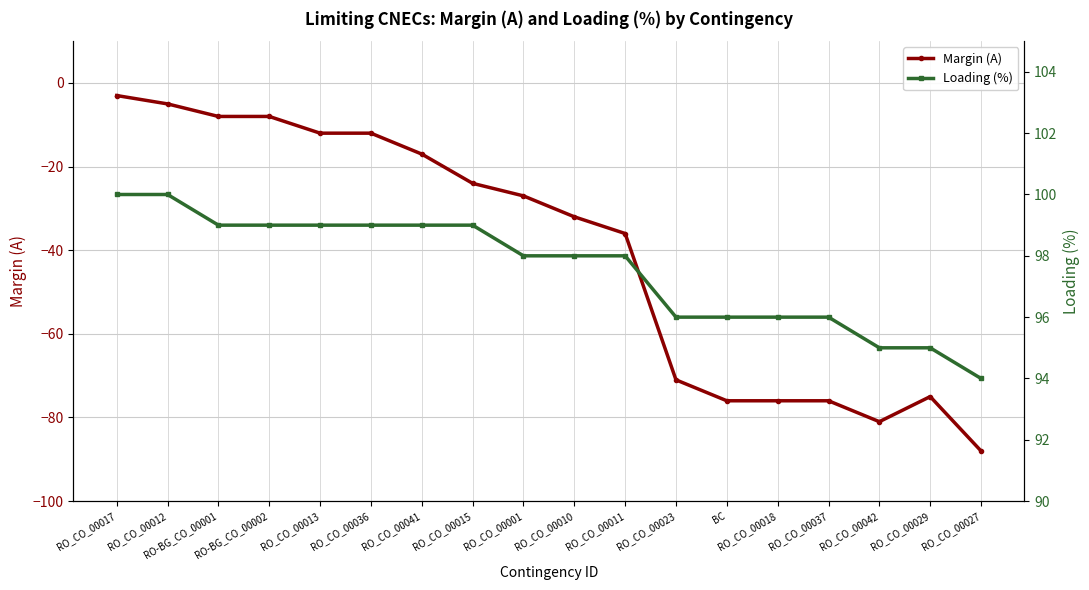

What is the difference between the highest and lowest values at RO-BG_CO_00001?

107